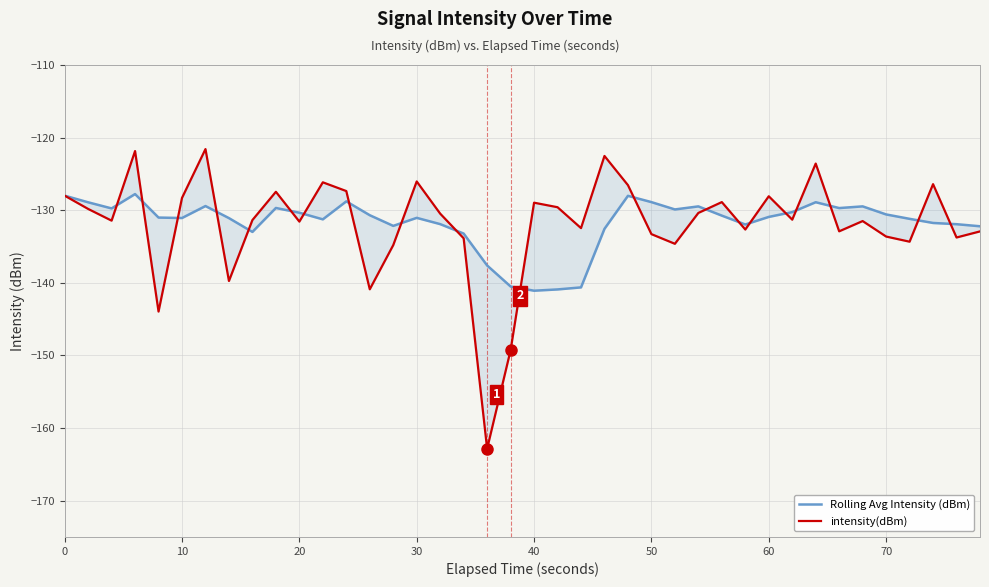

What is the lowest value of the Rolling Avg Intensity (dBm) series?

-141.1